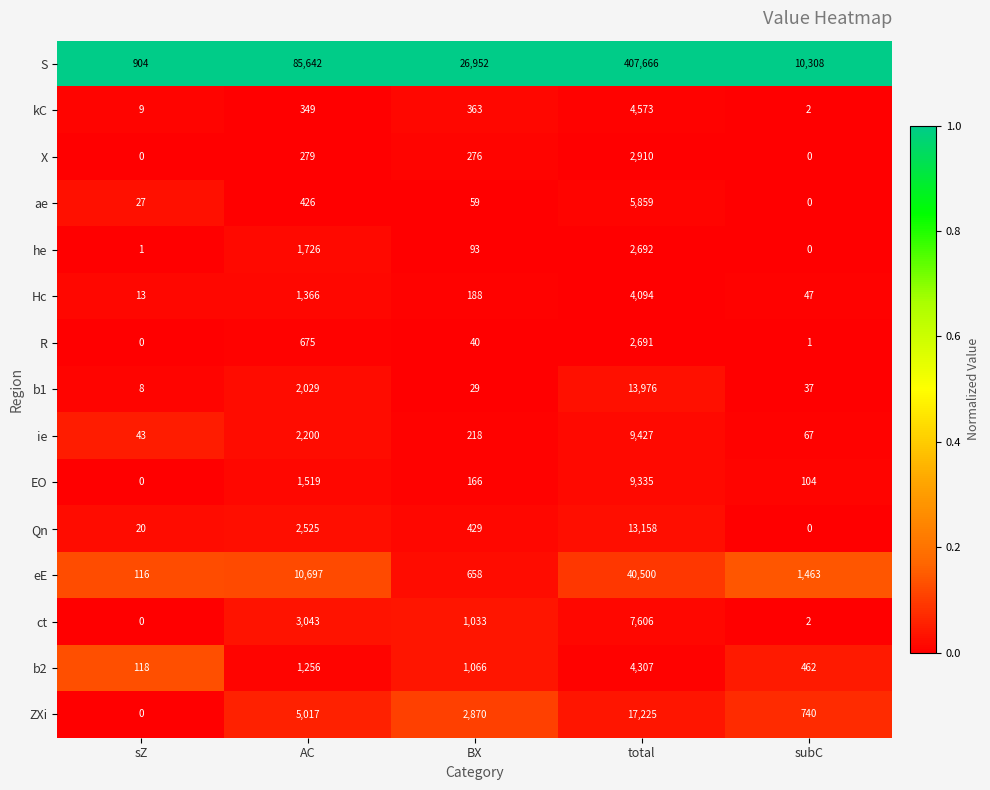

Which category has the lowest value in the ie series?

sZ